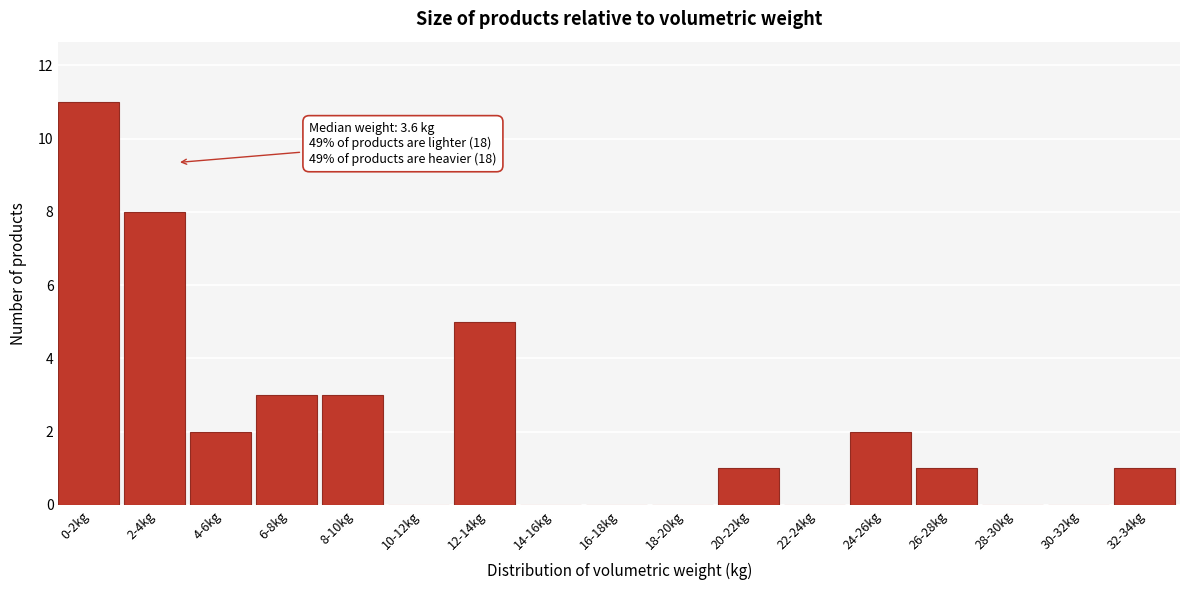

Reading right to left, transcribe all the data shown in this chart.

32-34kg=1	30-32kg=0	28-30kg=0	26-28kg=1	24-26kg=2	22-24kg=0	20-22kg=1	18-20kg=0	16-18kg=0	14-16kg=0	12-14kg=5	10-12kg=0	8-10kg=3	6-8kg=3	4-6kg=2	2-4kg=8	0-2kg=11